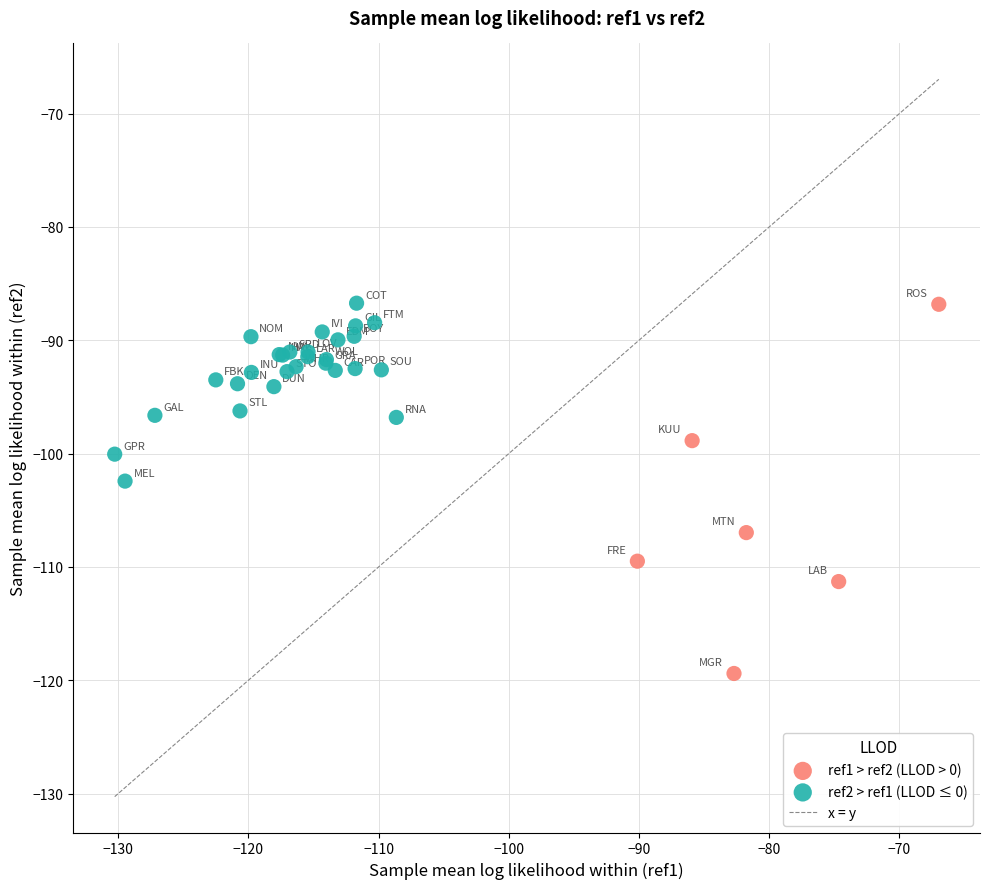

Which series reaches the minimum Y coordinate?

ref1 > ref2 (LLOD > 0)